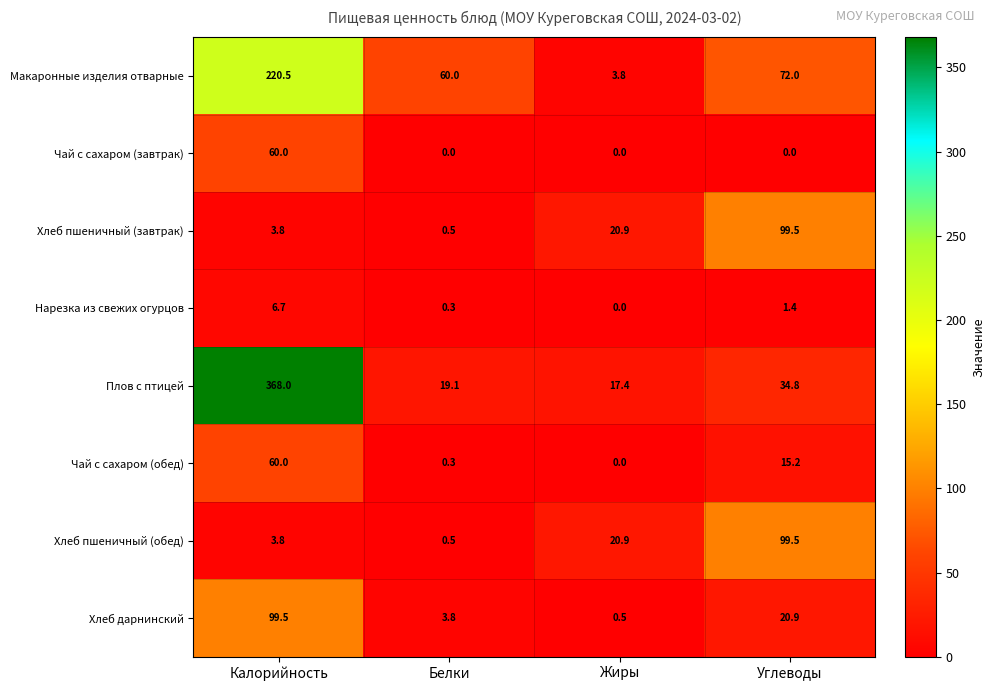

Read the Макаронные изделия отварные value at Жиры.

3.8